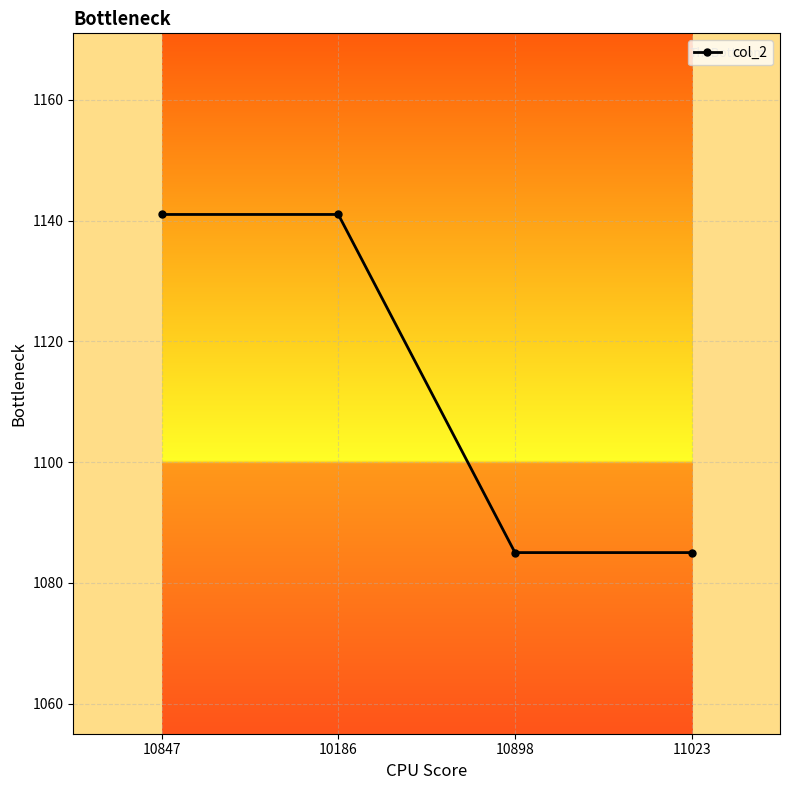

Which has a higher value, 11023 or 10847?

10847